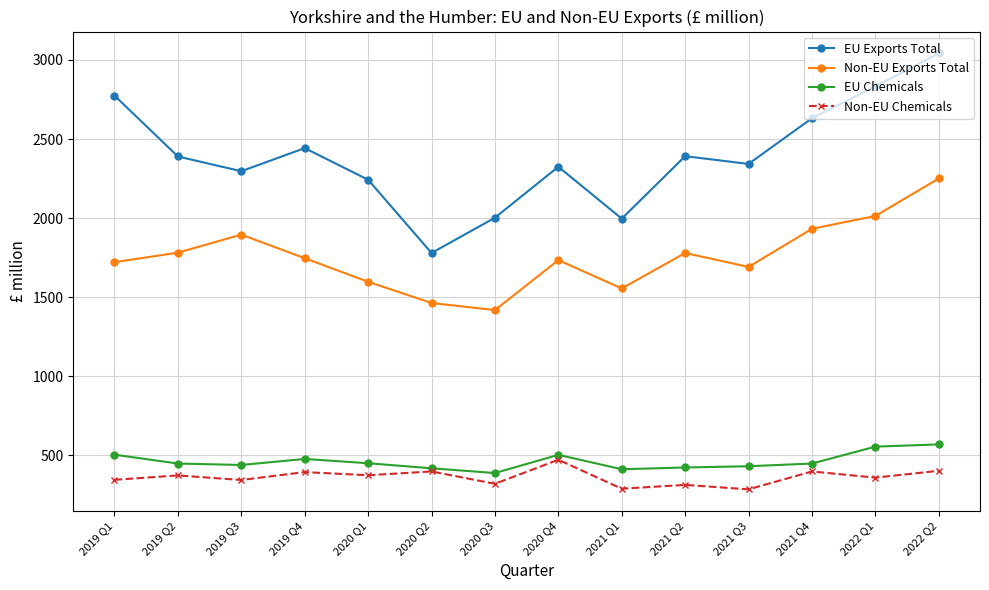

What position from the left is 2021 Q4?

12